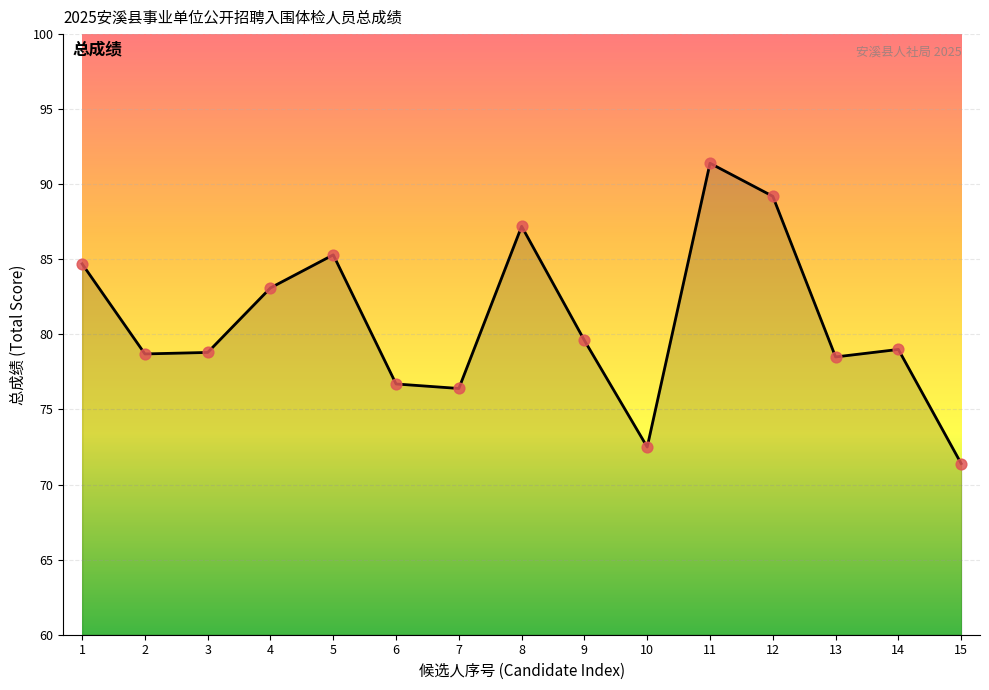

What is the ratio of the value at 3 to the value at 5?

0.9